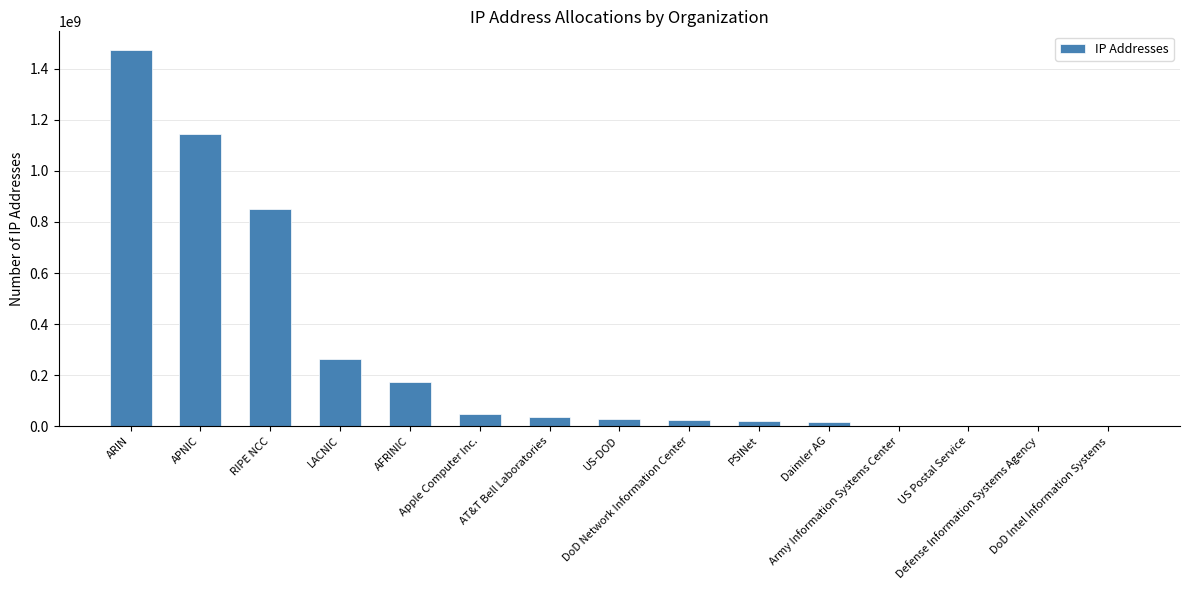

Reading left to right, list all the values displayed in this chart.

1473514139	1145260451	850040084	263904123	174034297	47871488	34516041	27848448	23108608	18943778	16779264	832512	142848	8192	256